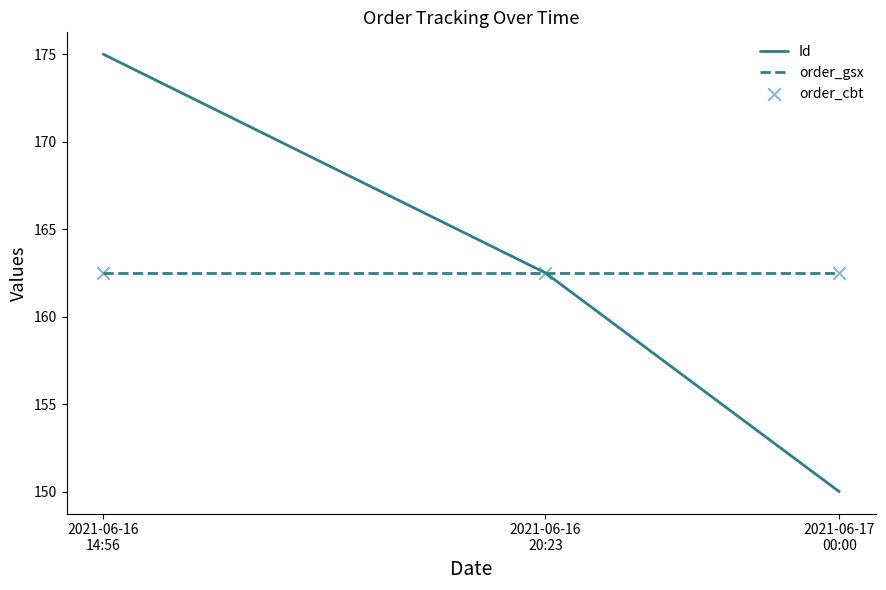

Which series has the largest range (max minus min)?

Id